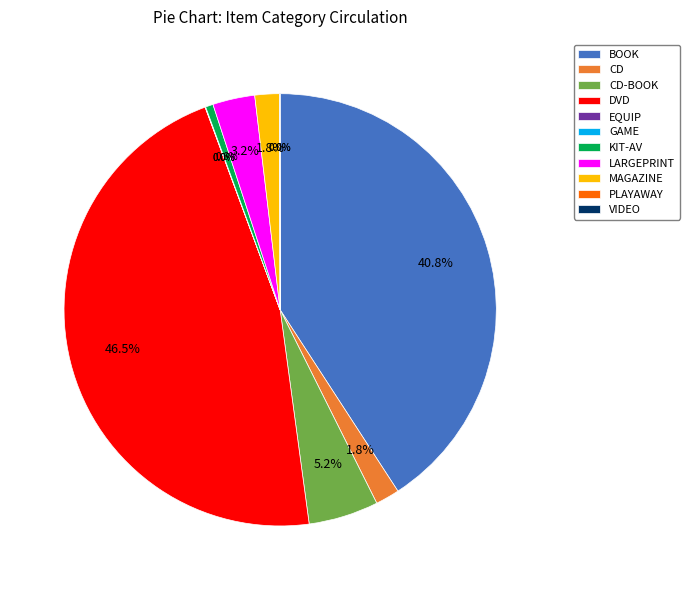

What is the largest slice in the pie chart?

DVD